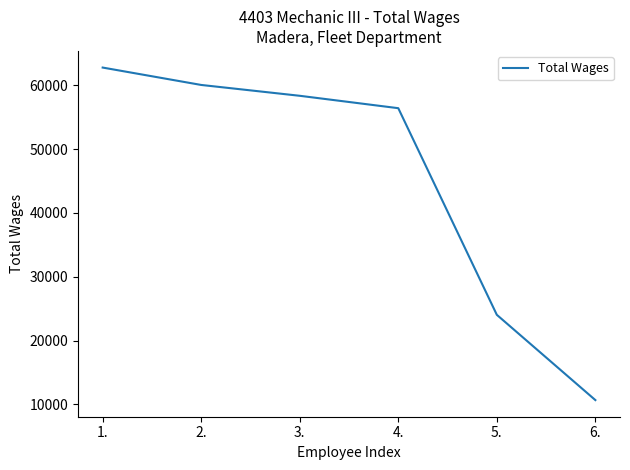

Approximately how many times larger is the value at 1. compared to 4.?

1.1